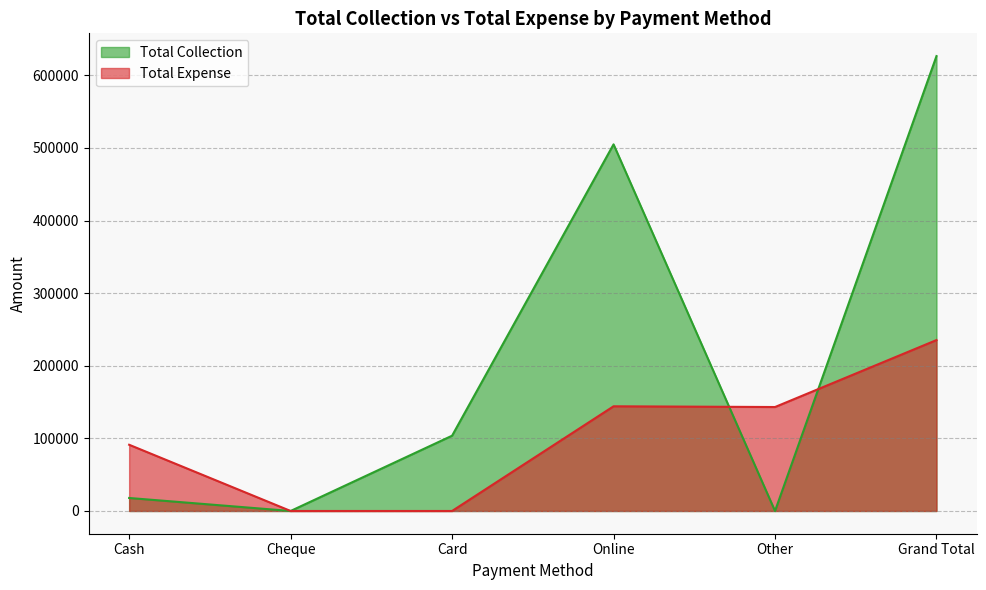

At which label does Total Collection reach its minimum?

Cheque